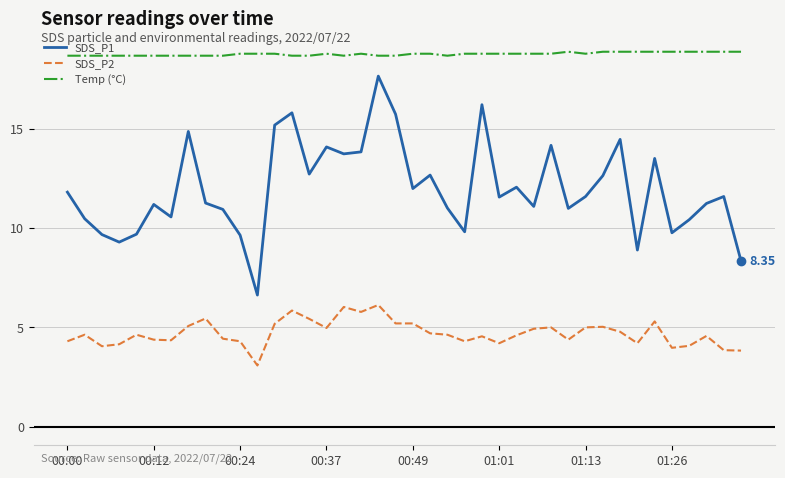

What is the difference between the maximum and minimum values in the SDS_P1 series?

11.0